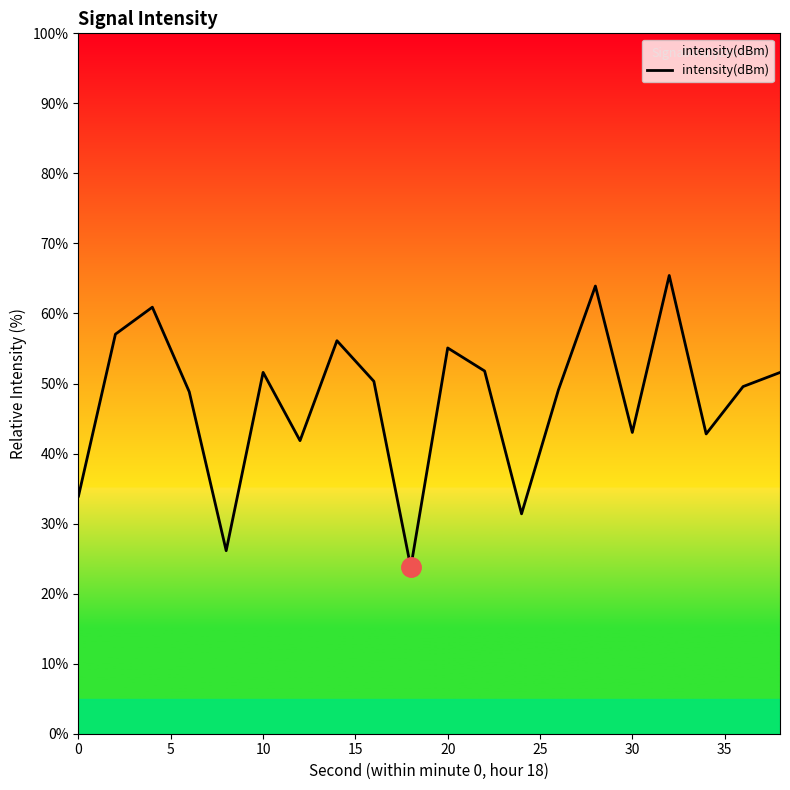

What is the maximum value shown in the chart?

65.4